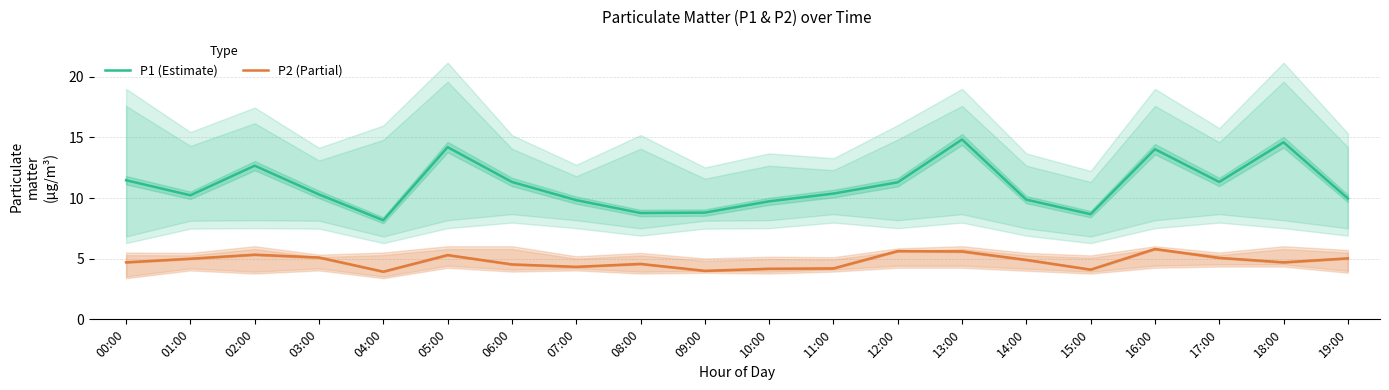

Which series has the largest total across all categories?

P1 (Estimate)